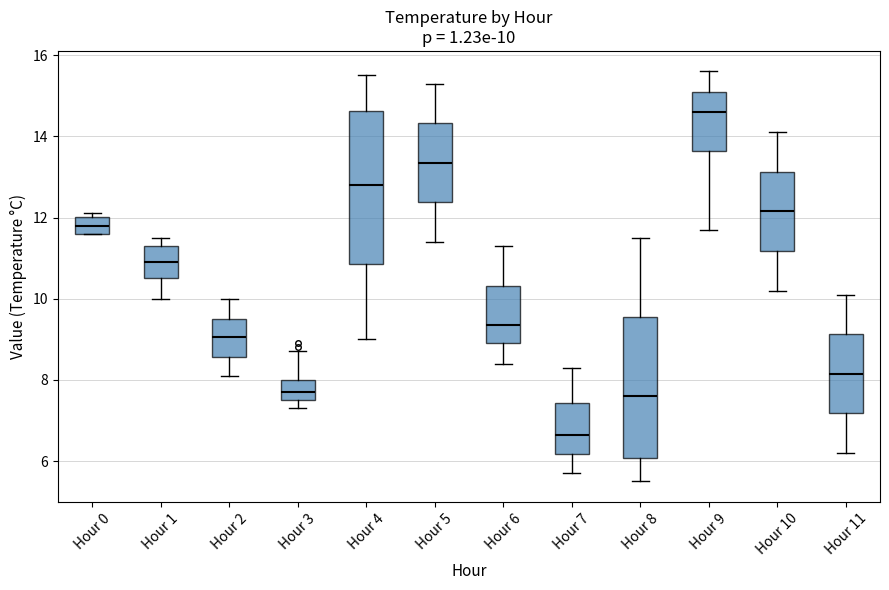

Which box is the tallest, from its lower edge to its upper edge?

Hour 4